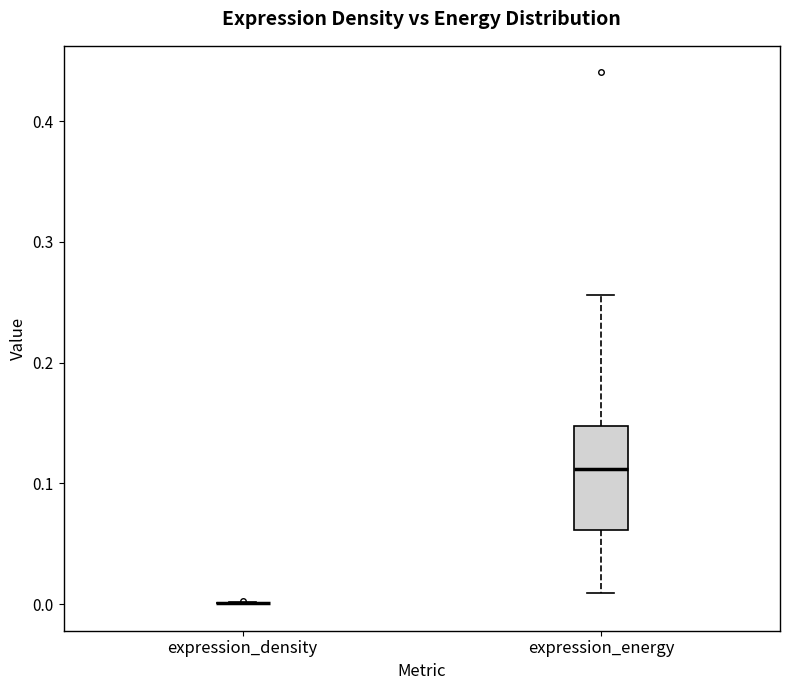

Comparing the boxes themselves (not the whiskers), which one is the tallest?

expression_energy